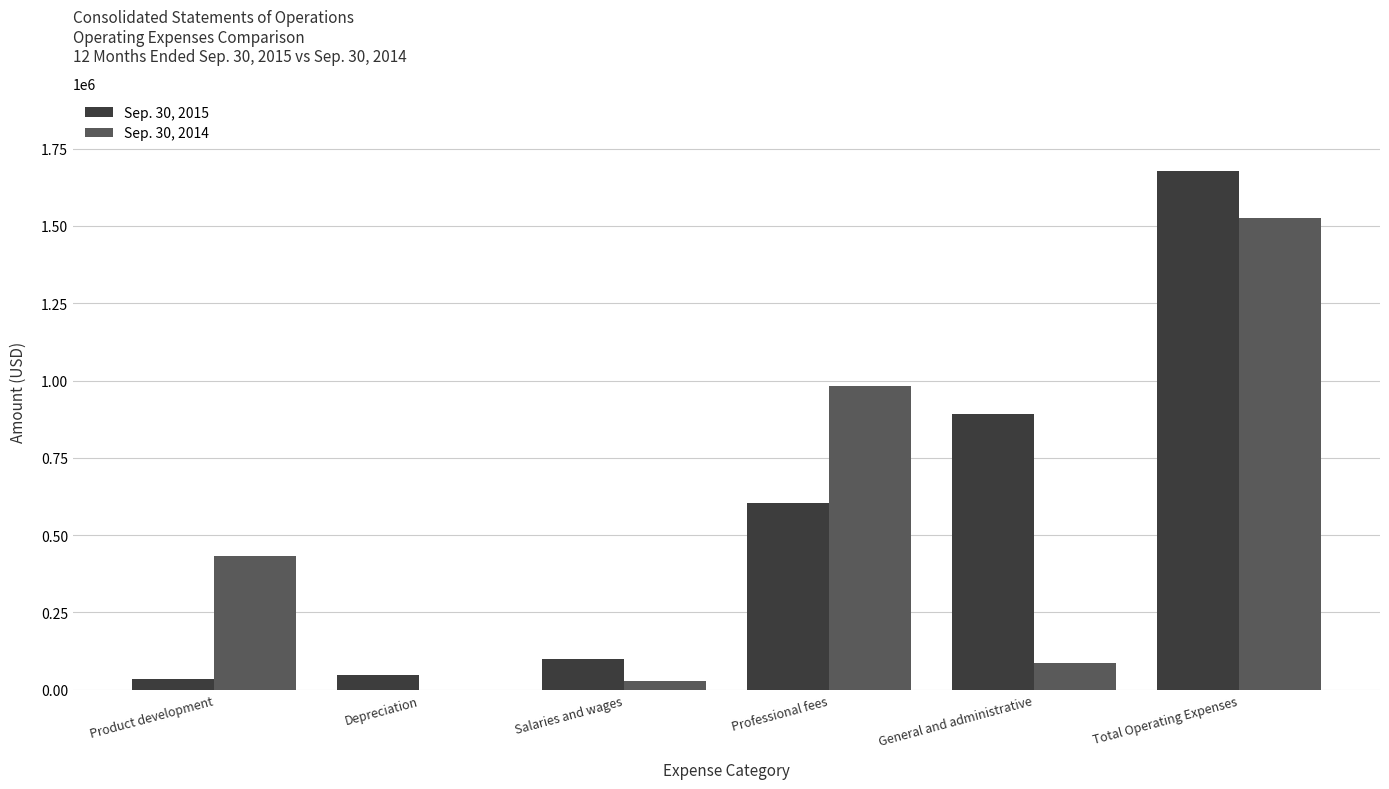

Between Depreciation and Total Operating Expenses, which series saw the biggest shift?

Sep. 30, 2015